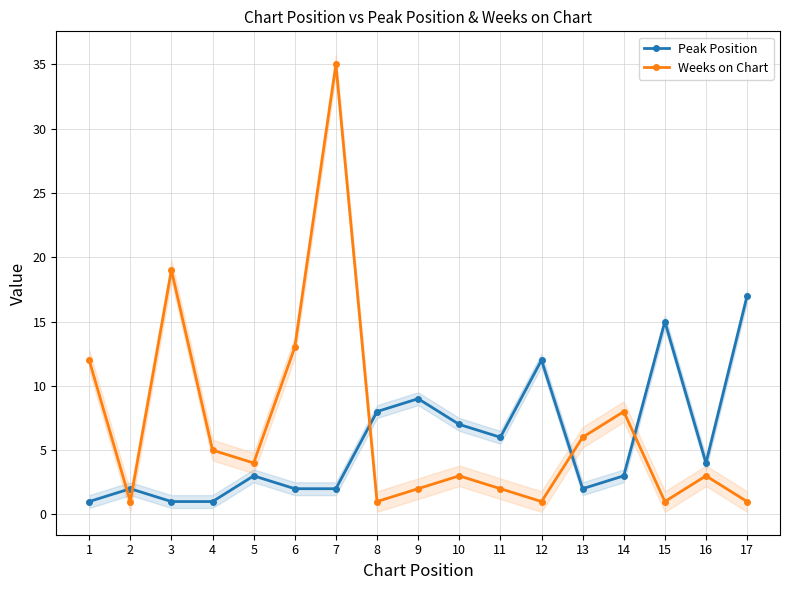

Rank the series by their maximum value, from highest to lowest.

Weeks on Chart, Peak Position